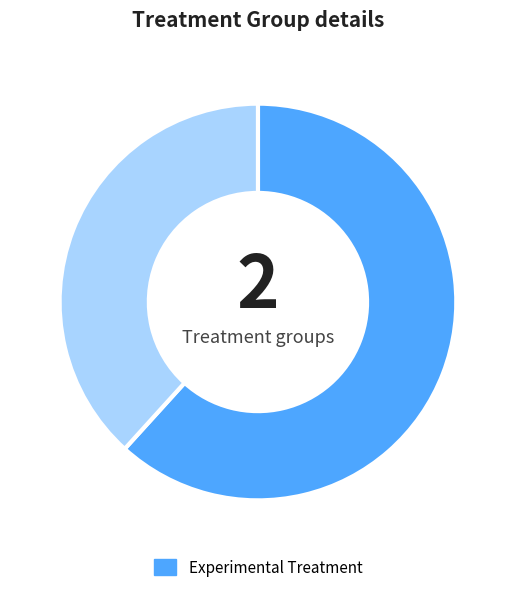

Is there any slice that represents more than half of the pie?

Yes